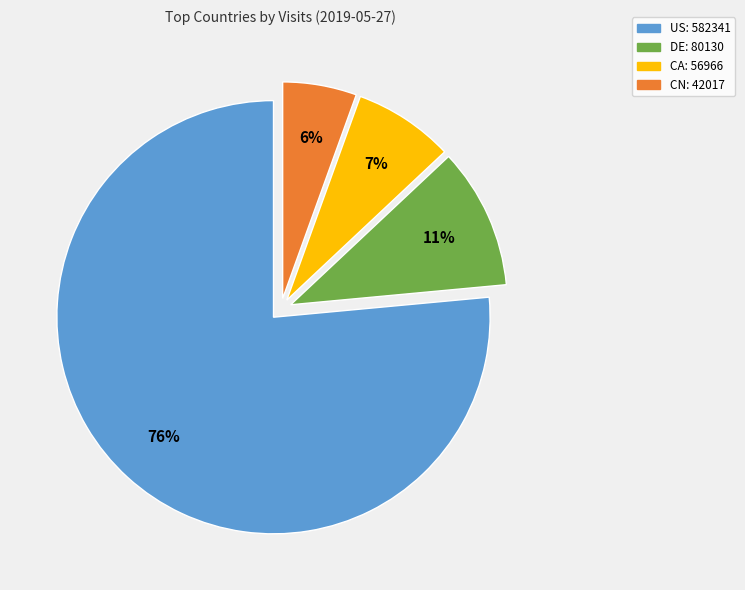

Do CN and DE together represent more than half of the pie?

No